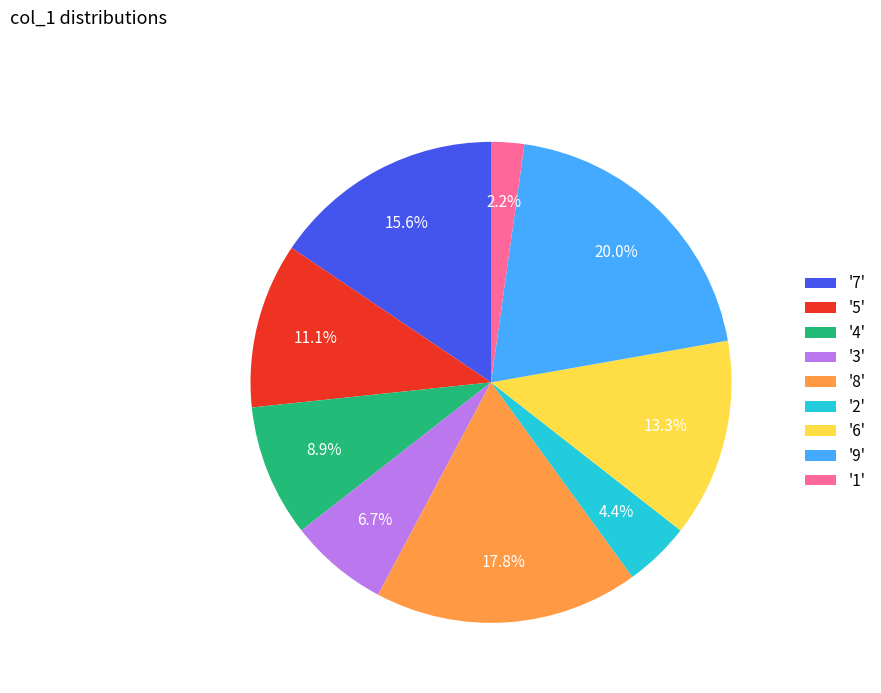

How much of the chart is everything except '9'?

80.0%